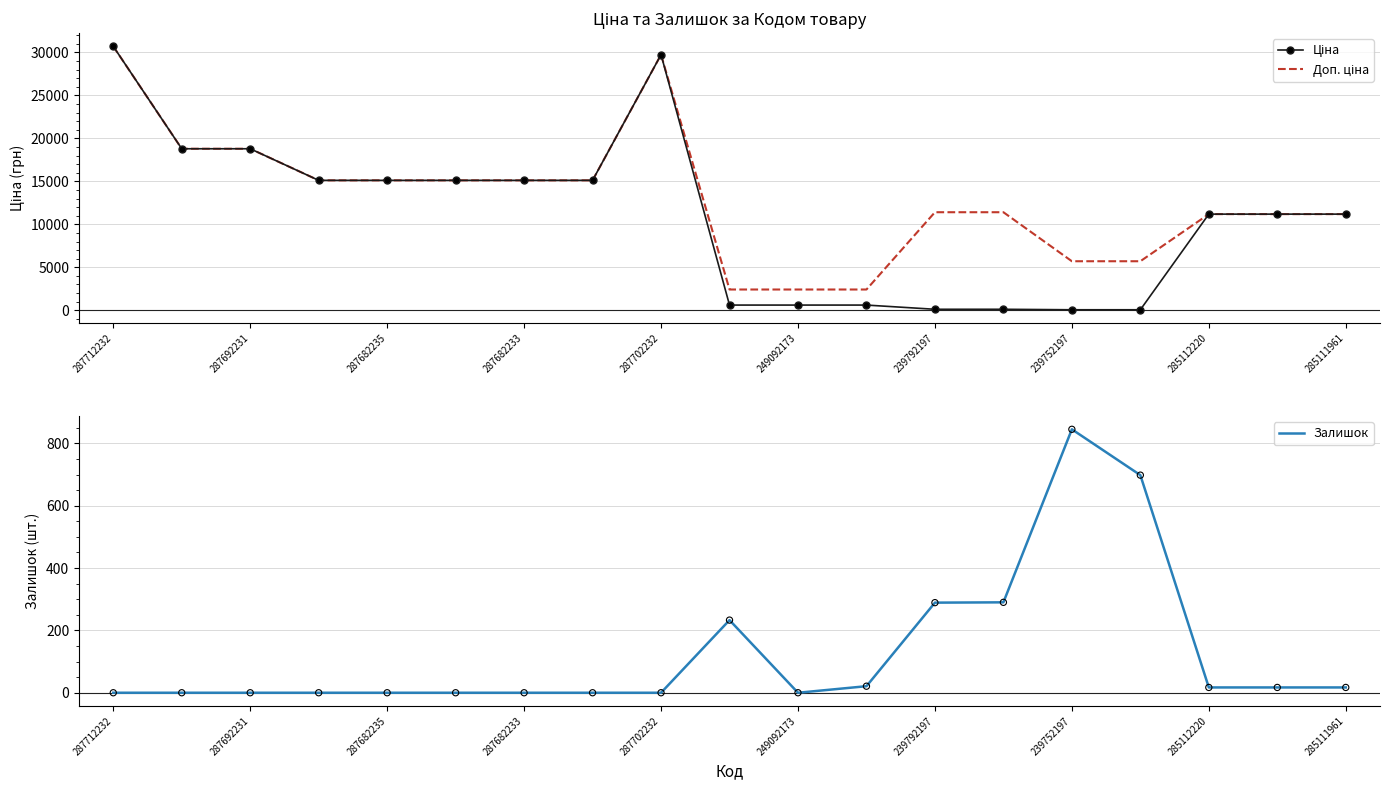

Which series reaches the minimum Y coordinate?

Залишок